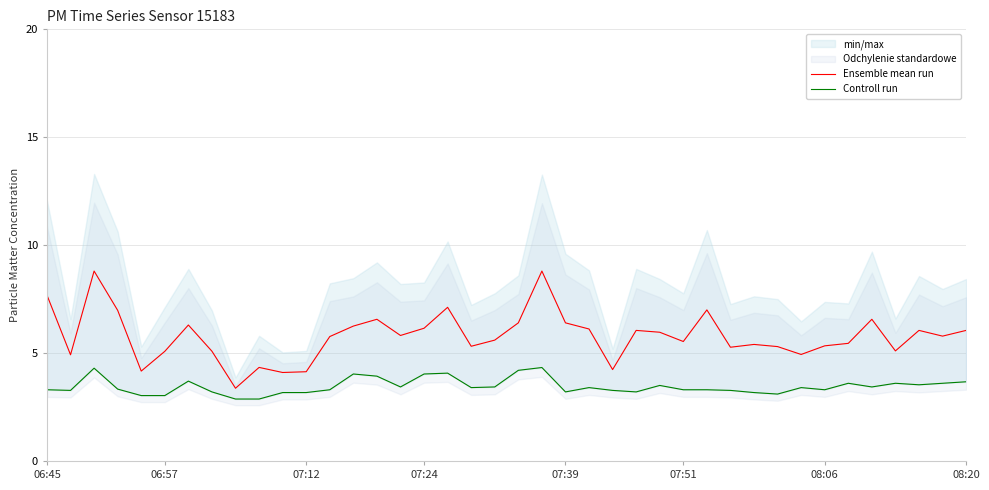

Where is Ensemble mean run nearest to the value 6?

26